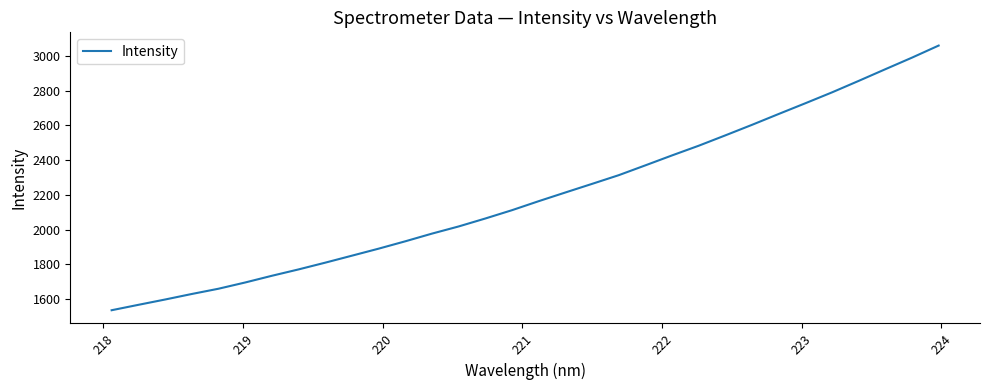

What is the greatest value displayed?

3058.6